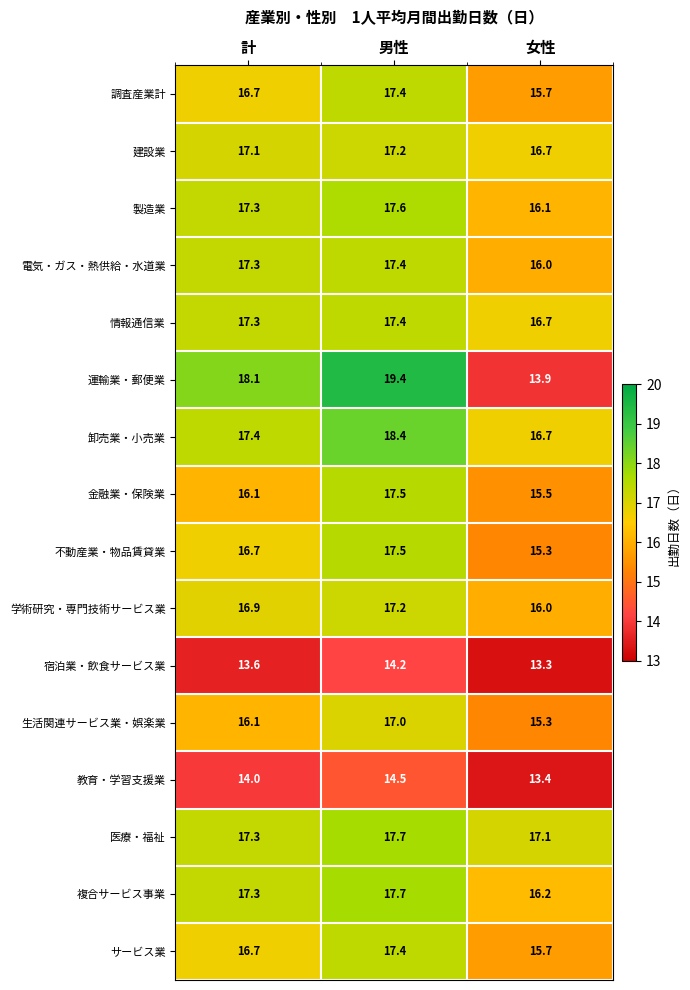

List the labels in order of 金融業・保険業 value, largest first.

男性, 計, 女性